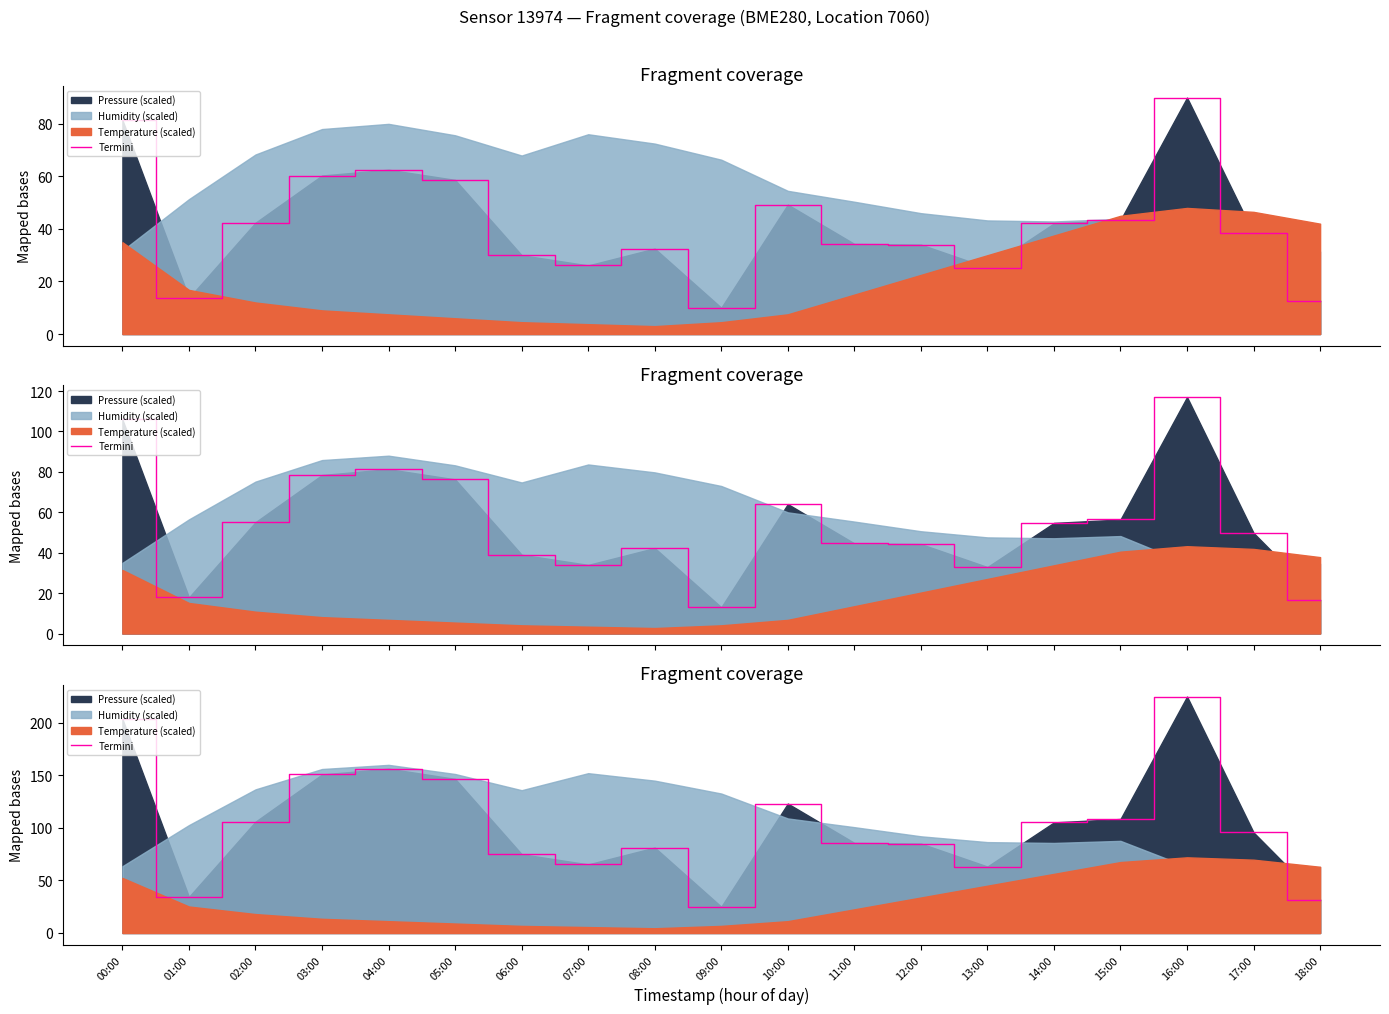

What is the maximum value shown in the chart?

225.0